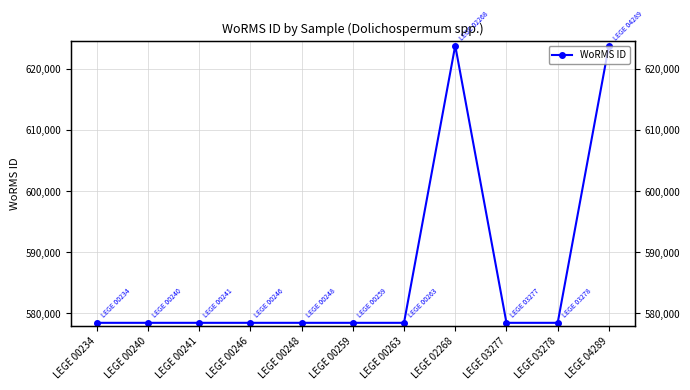

List the labels in order of value, largest first.

LEGE 02268, LEGE 04289, LEGE 00234, LEGE 00240, LEGE 00241, LEGE 00246, LEGE 00248, LEGE 00259, LEGE 00263, LEGE 03277, LEGE 03278